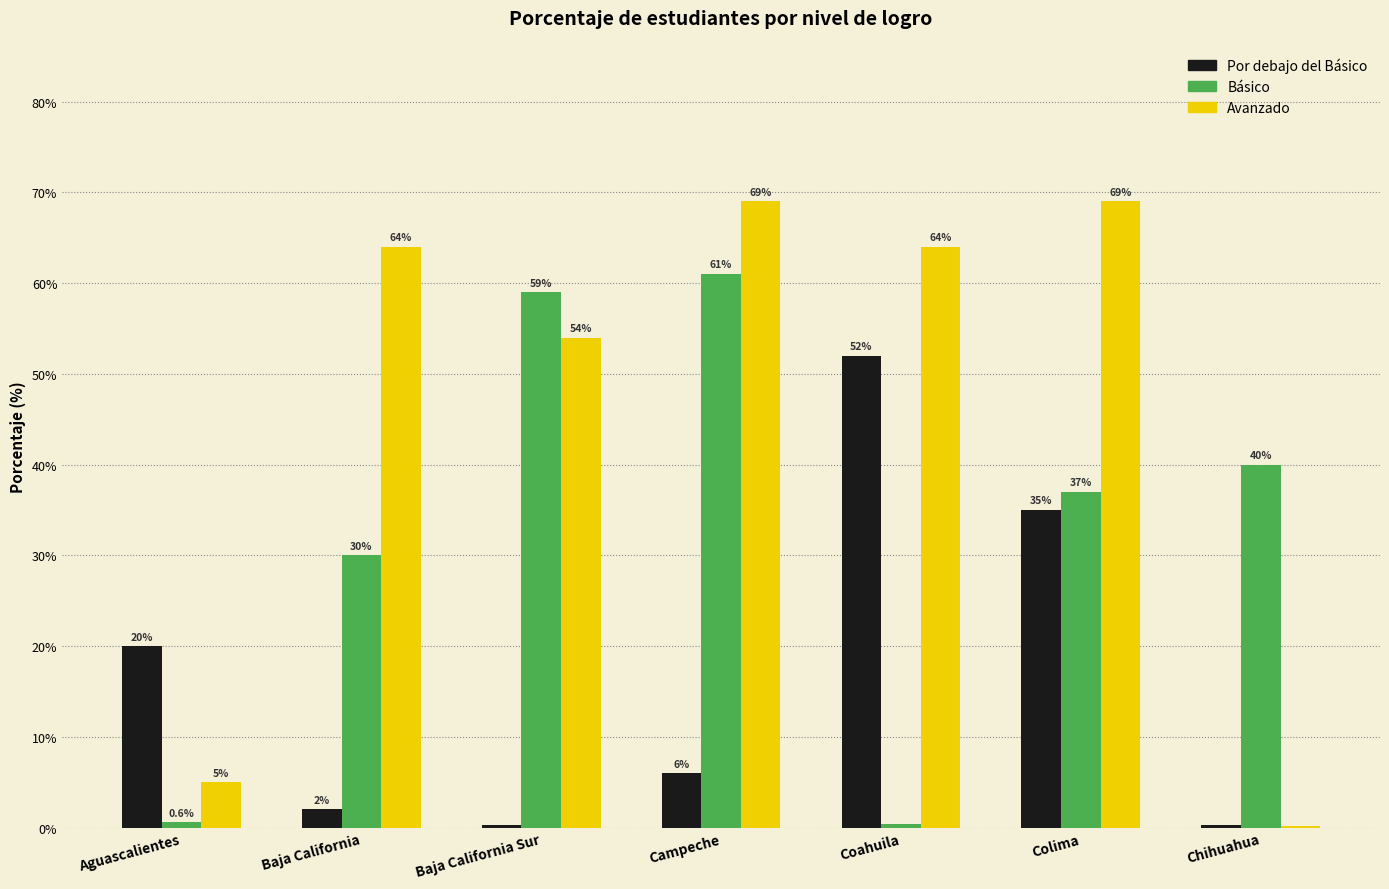

What are all the series names shown in the legend?

Por debajo del Básico, Básico, Avanzado